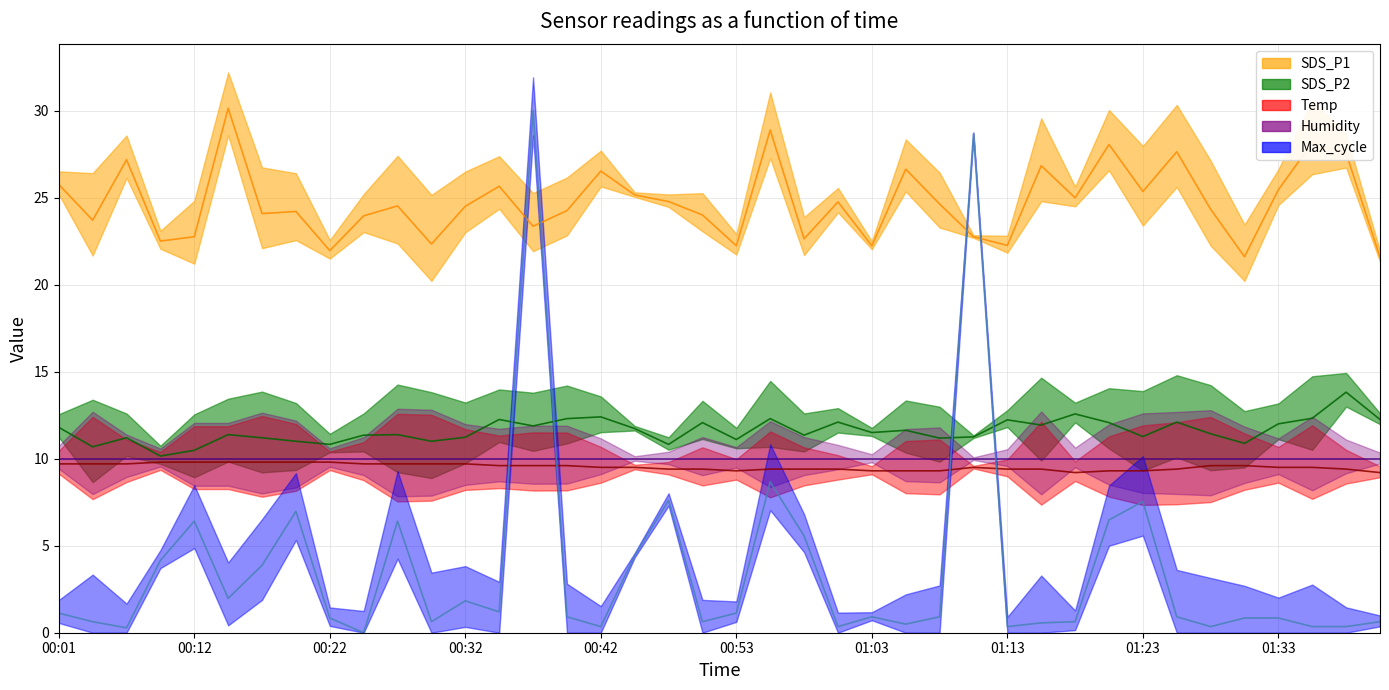

What is the spread (max minus min) of values at 18?

17.2